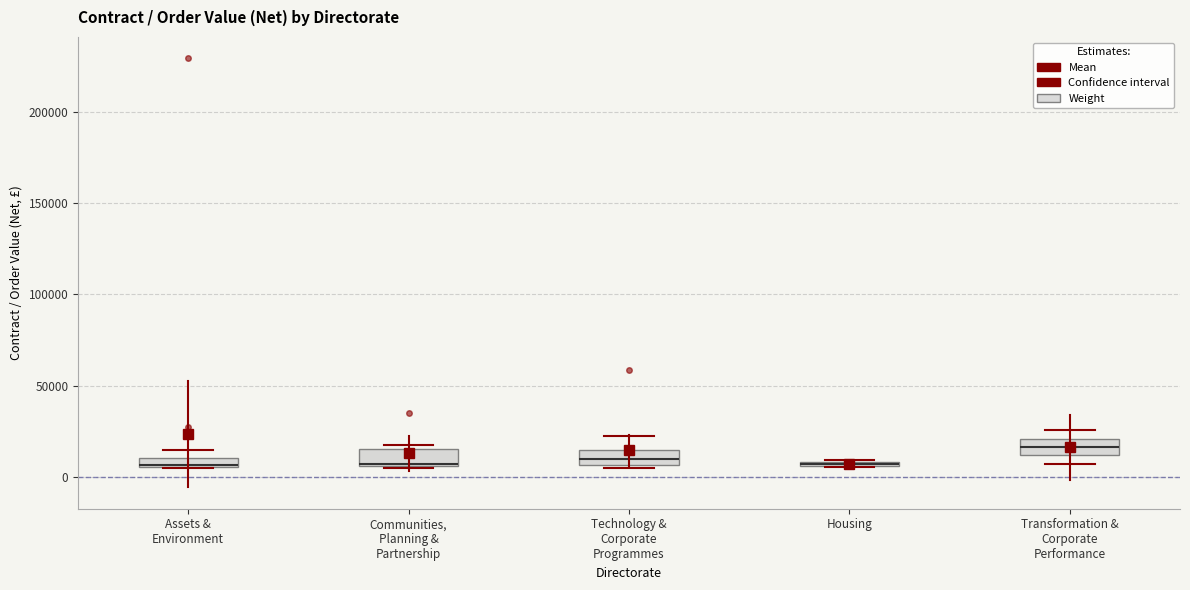

Where is the upper edge of the box for Technology & Corporate Programmes on the y-axis? The values are not printed on the chart, so give them approximately, as read against the axis.

15000